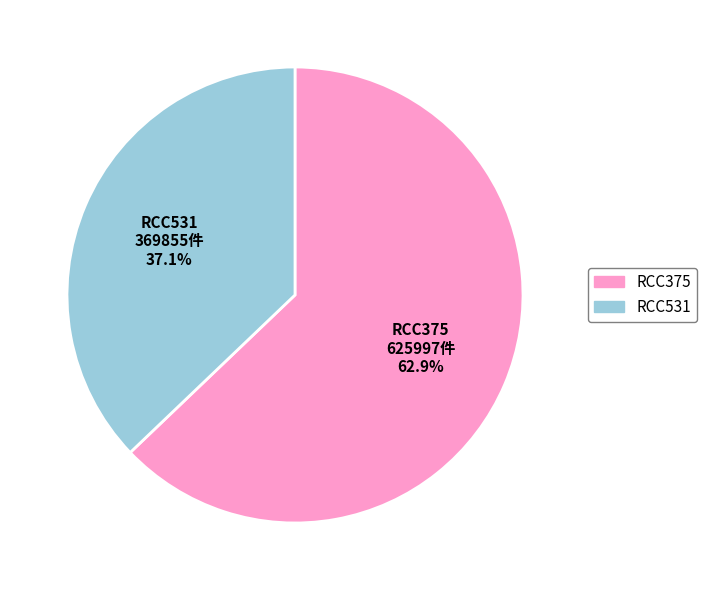

What is the total percentage of RCC375 and RCC531?

100.0%